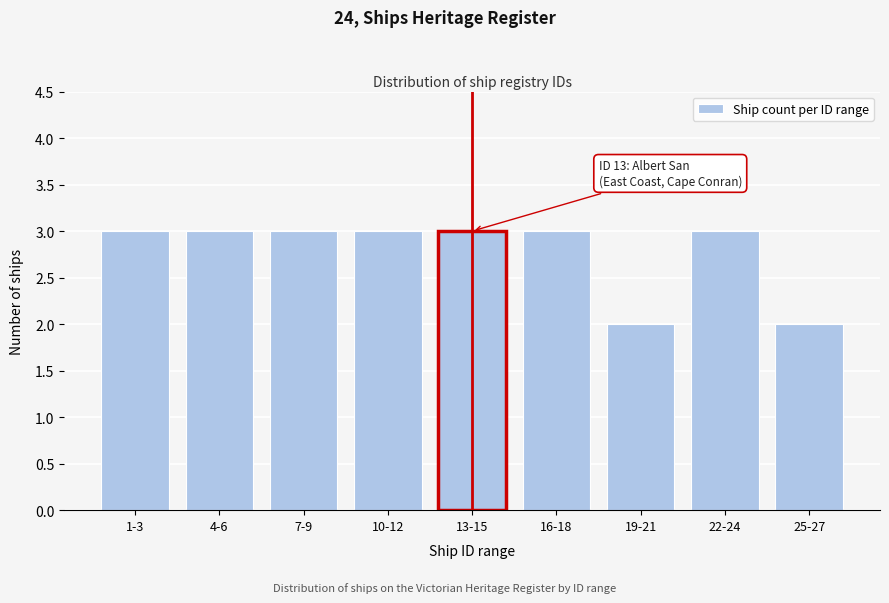

Reading right to left, what are all the values shown in this chart?

2	3	2	3	3	3	3	3	3